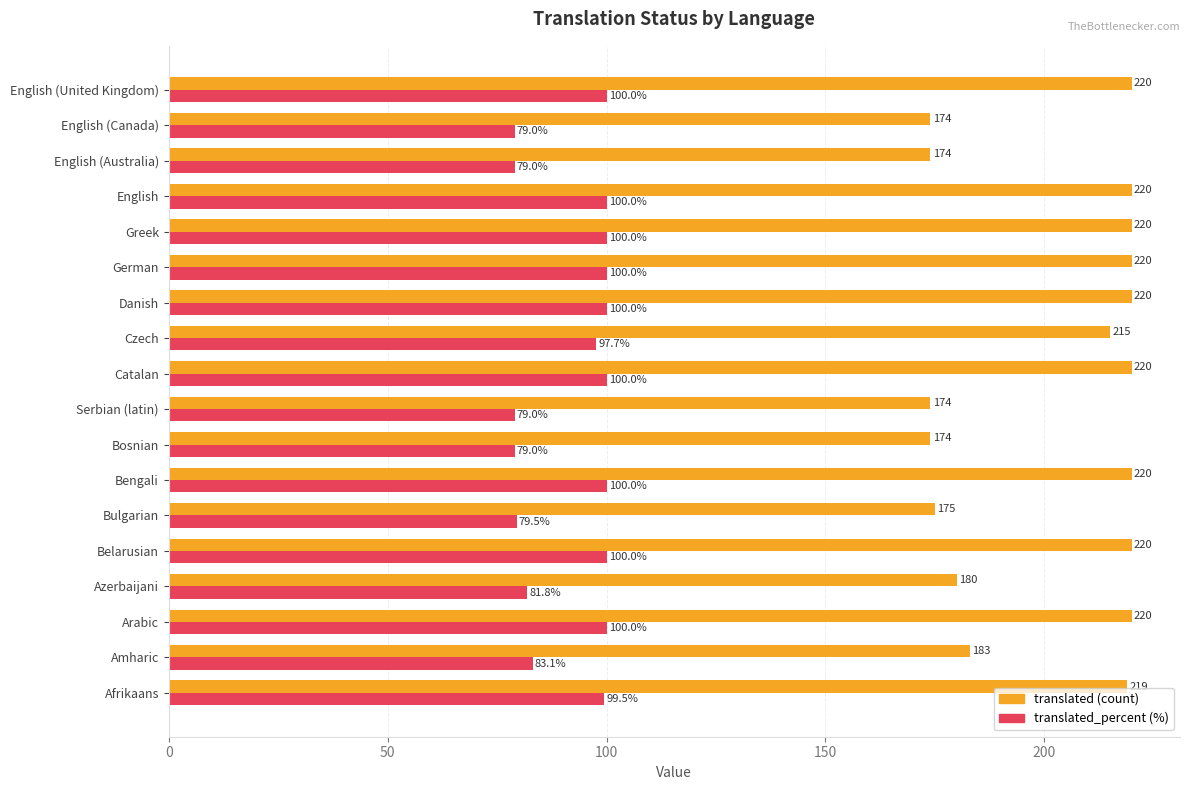

What is the total value across all series at Arabic?

320.0